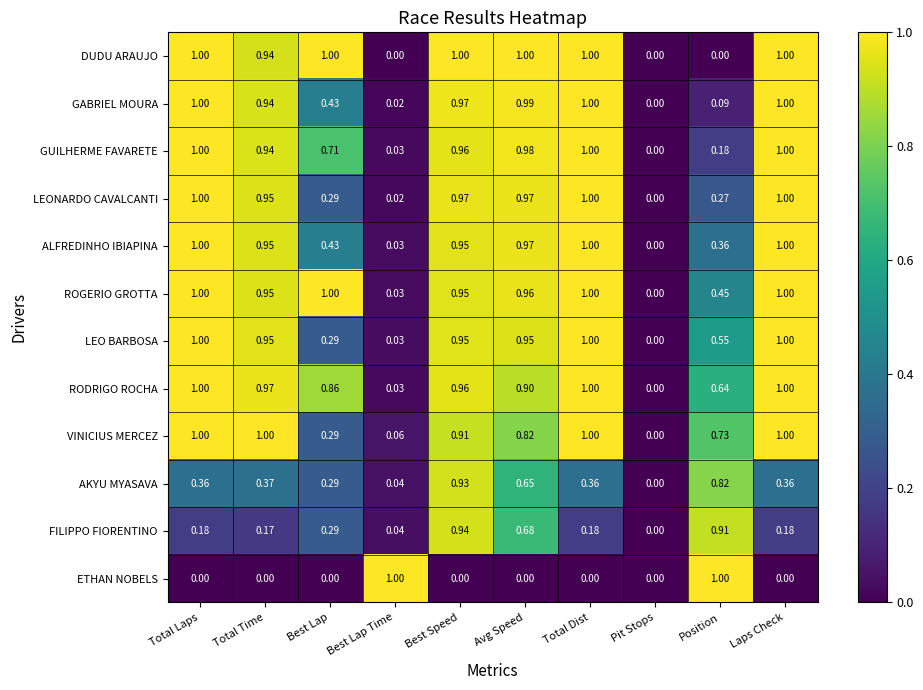

What is the total value across all series at Laps Check?

9.5